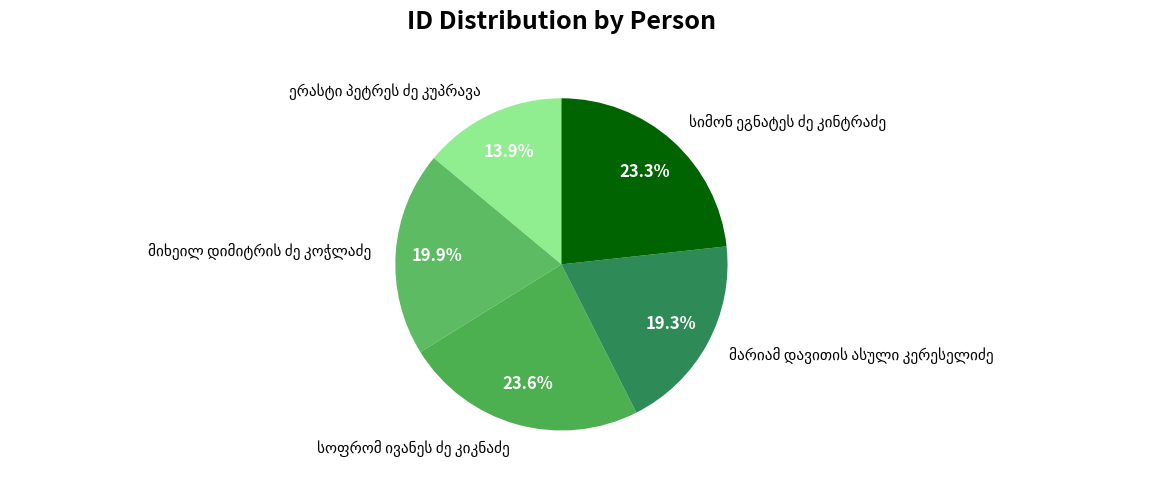

Is there a majority slice in this chart?

No